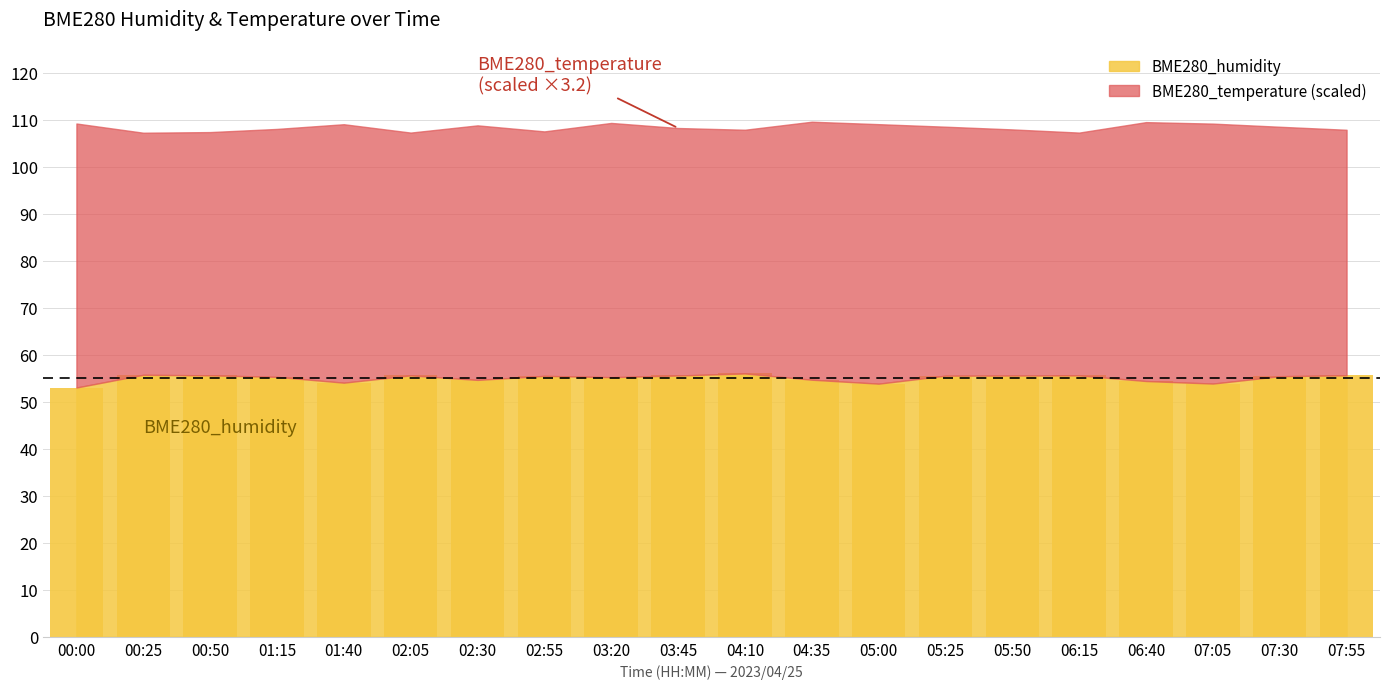

What is the value of the 4th bar from the left?

55.3